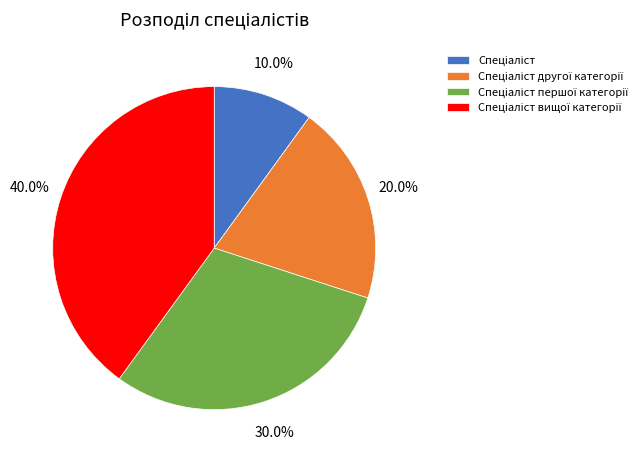

Is there any slice that represents more than half of the pie?

No